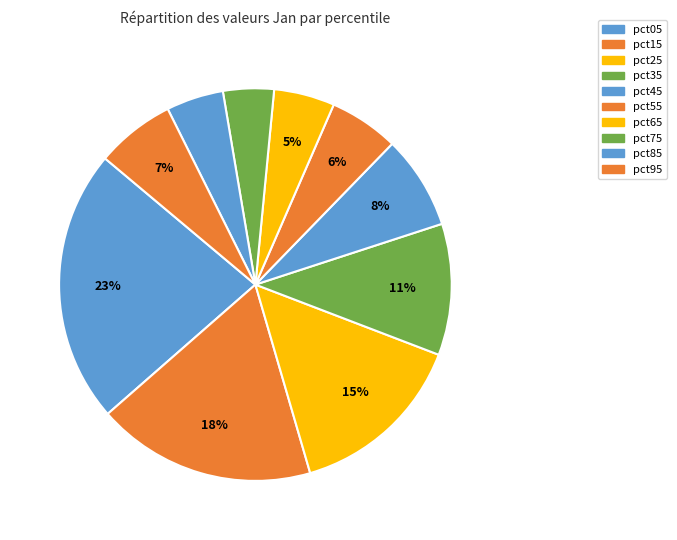

How many segments does this pie chart have?

10